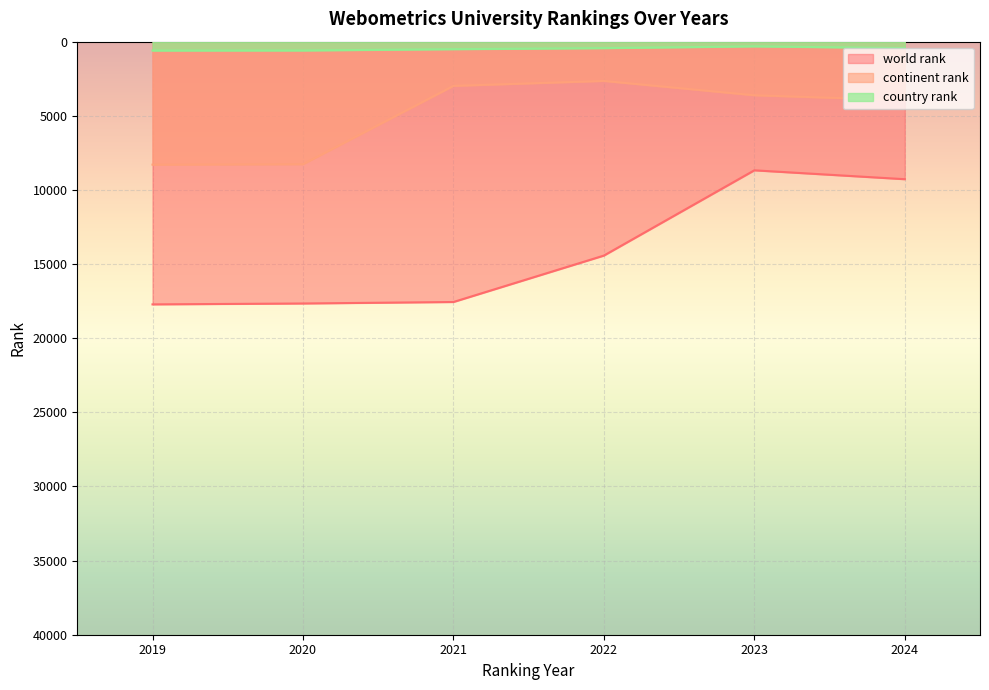

List the series in order of their peak value, highest first.

world rank, continent rank, country rank